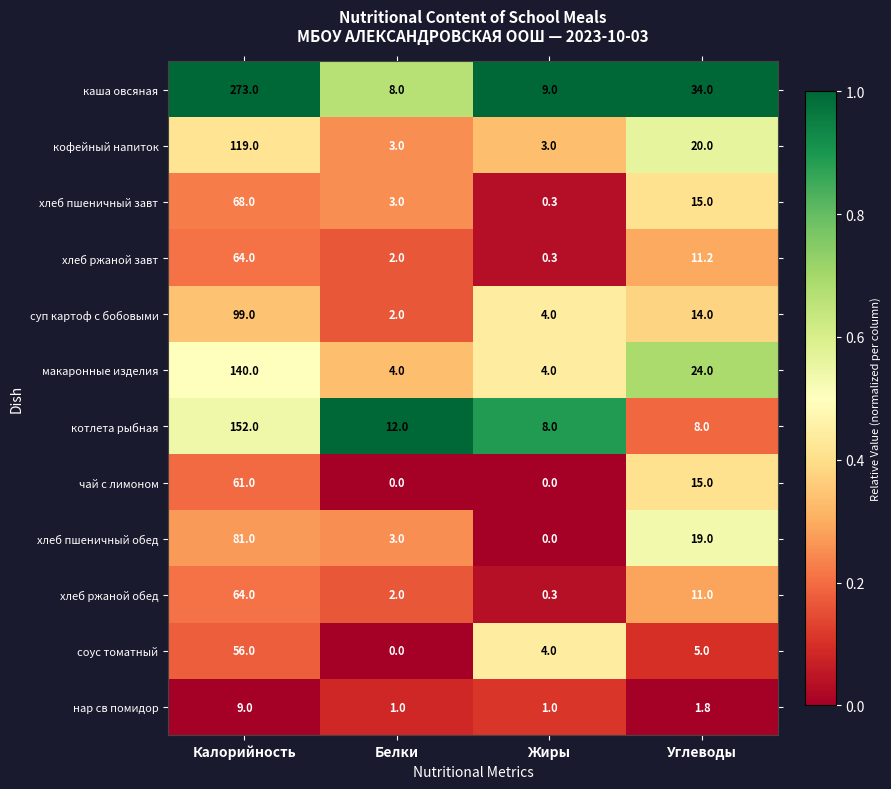

Which series has the largest total across all categories?

каша овсяная